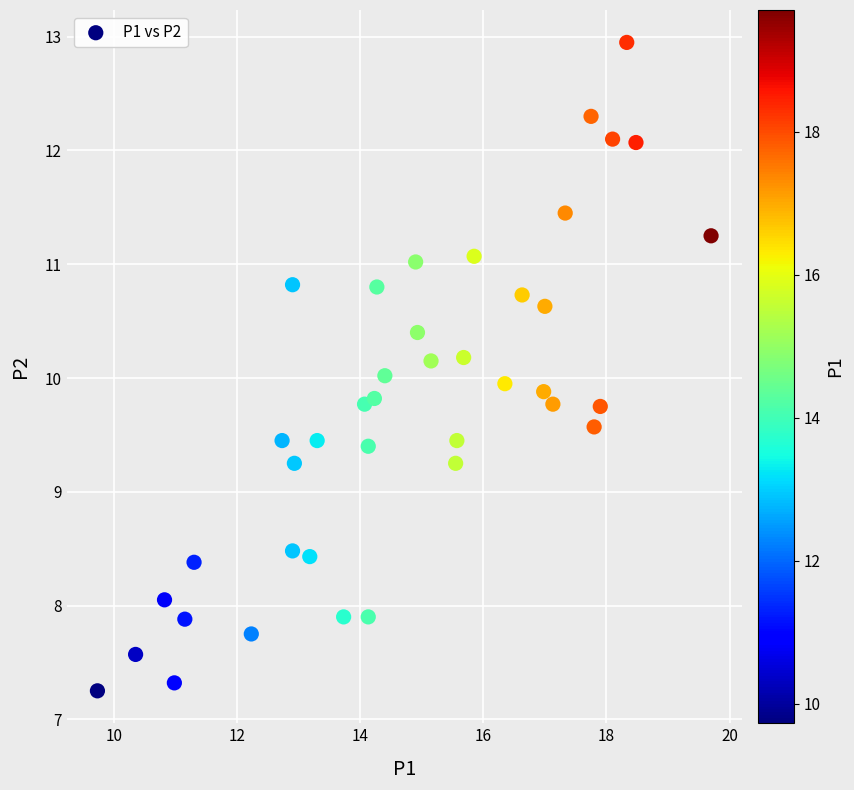

What is the range of Y values (max minus min)?

5.7